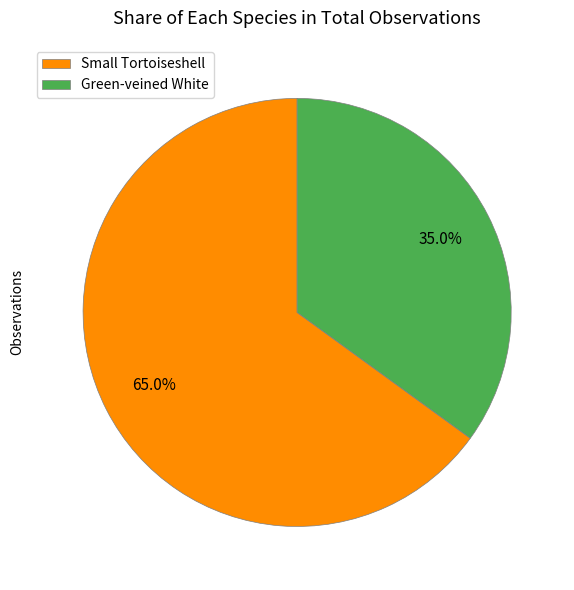

To the nearest percent, what is the difference between the largest and smallest slice percentages?

30%